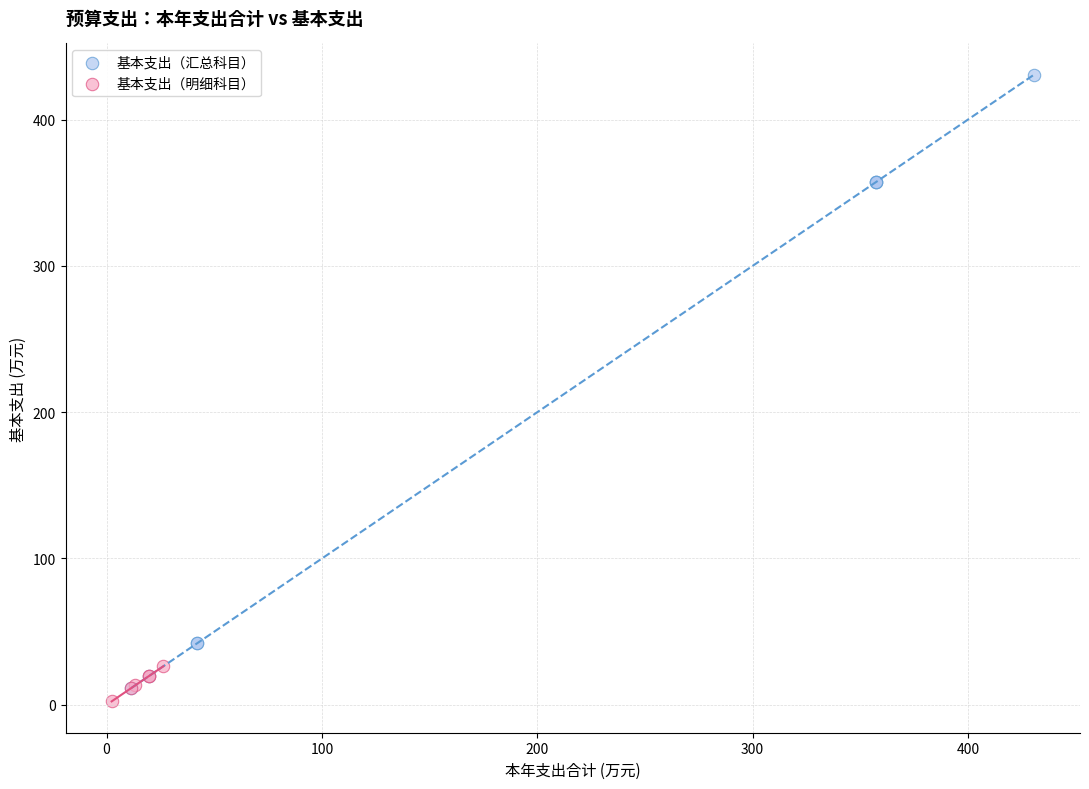

Which series reaches the minimum Y coordinate?

基本支出（明细科目）